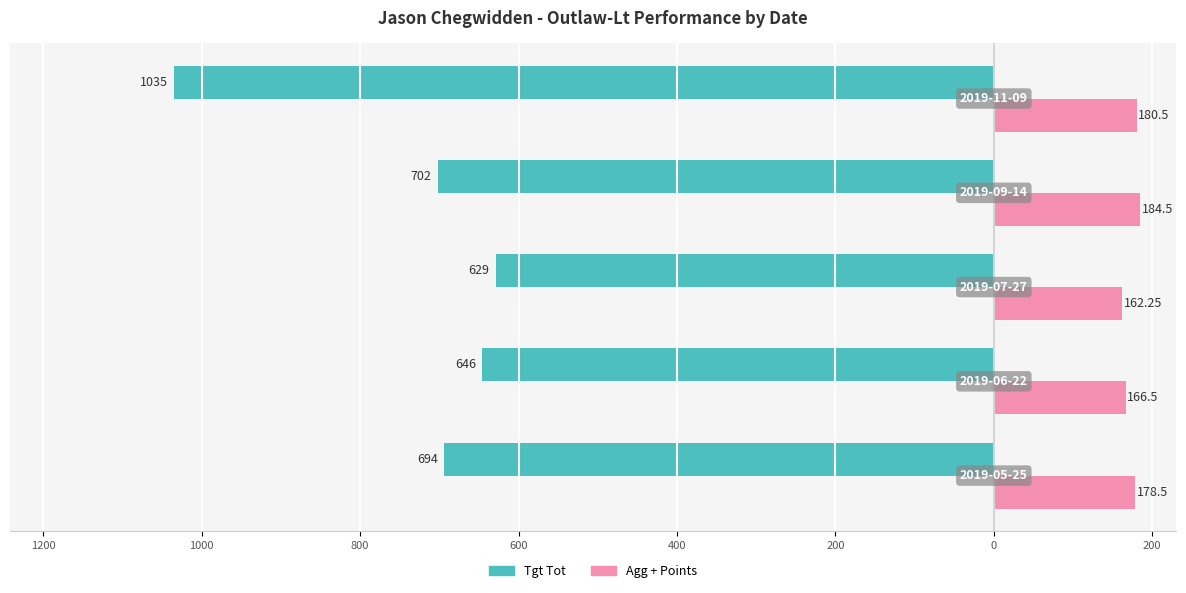

What is the difference between the second highest and second lowest values in the Agg + Points series?

14.0